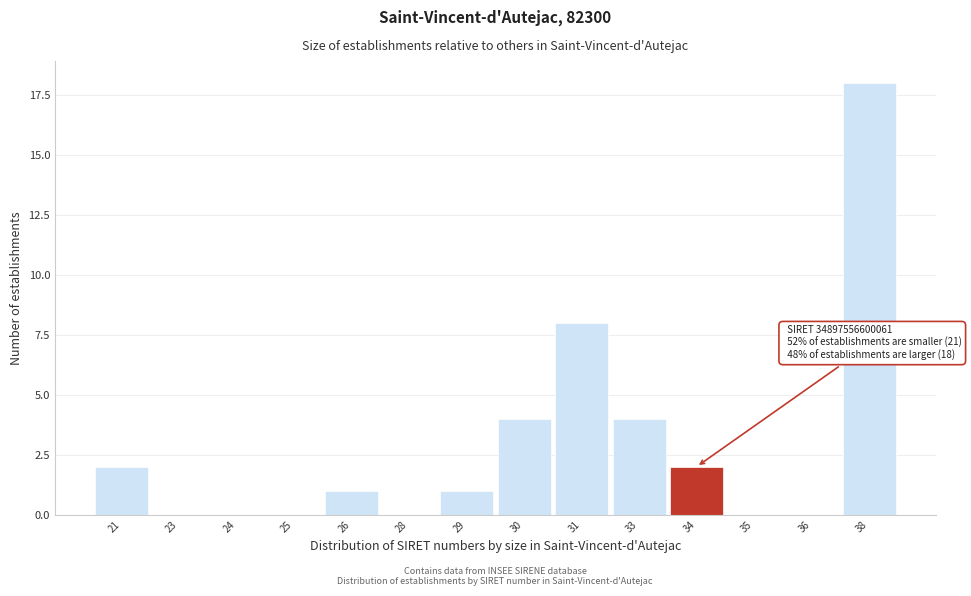

Reading left to right, list all the values displayed in this chart.

21=2	23=0	24=0	25=0	26=1	28=0	29=1	30=4	31=8	33=4	34=2	35=0	36=0	38=18